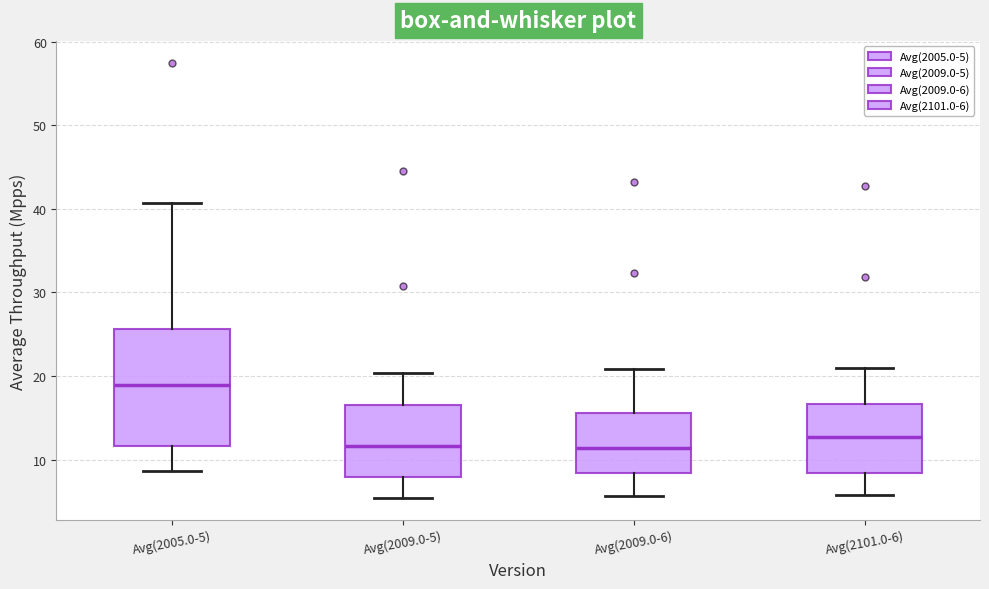

Comparing the boxes themselves (not the whiskers), which one is the tallest?

Avg(2005.0-5)